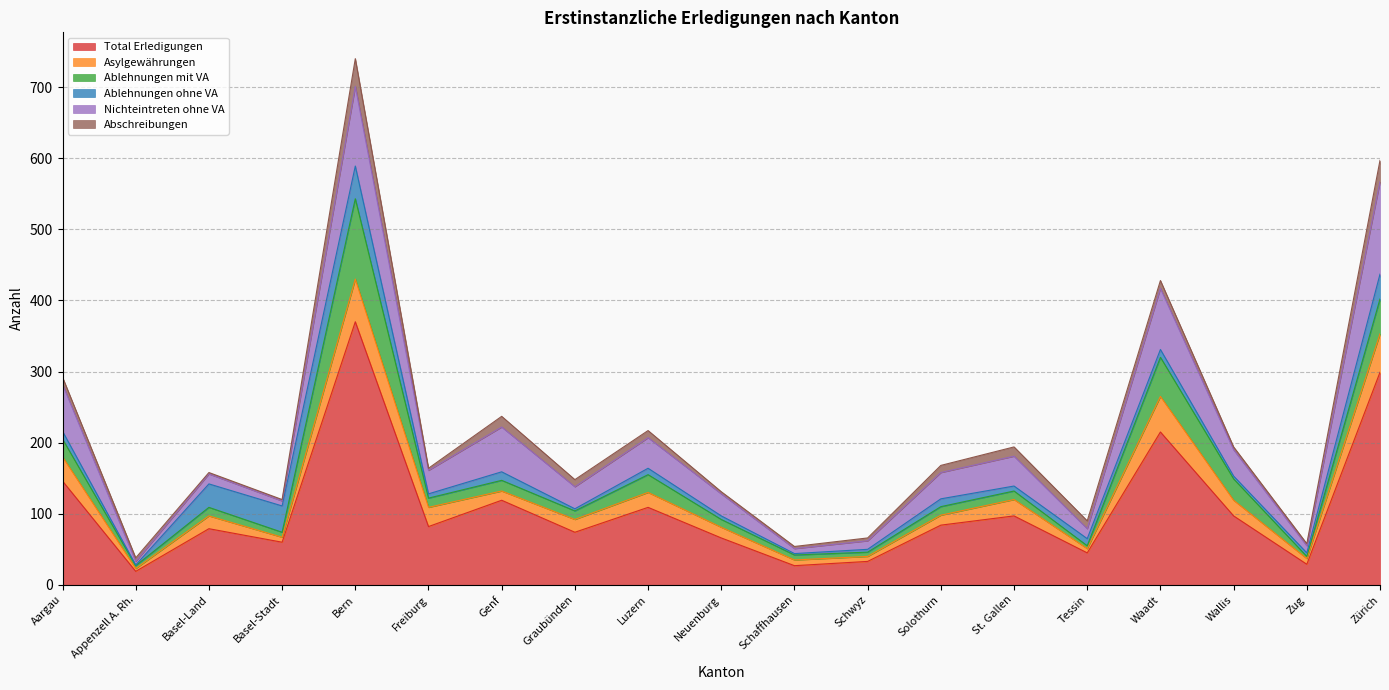

What is the average value of the Asylgewährungen series?

22